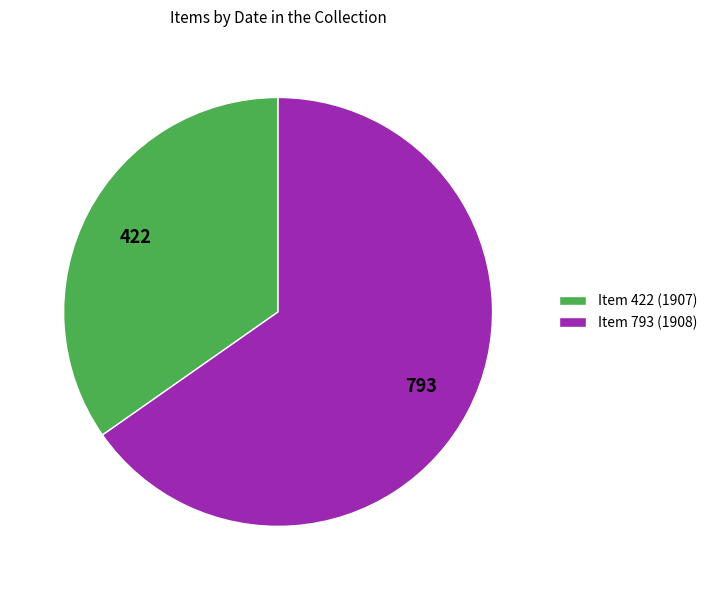

Rank the categories by value from lowest to highest.

Item 422 (1907), Item 793 (1908)